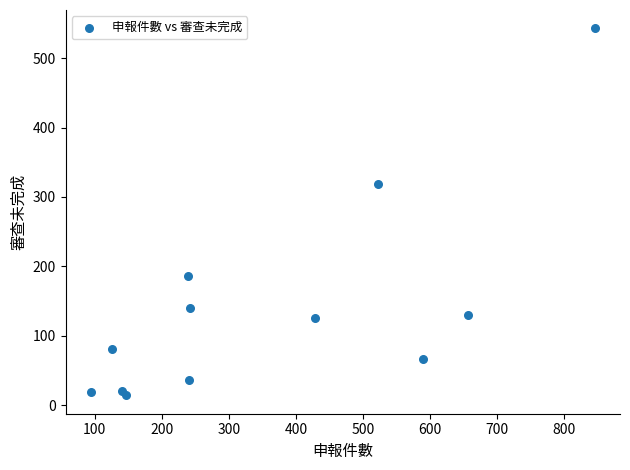

What is the average Y value?

140